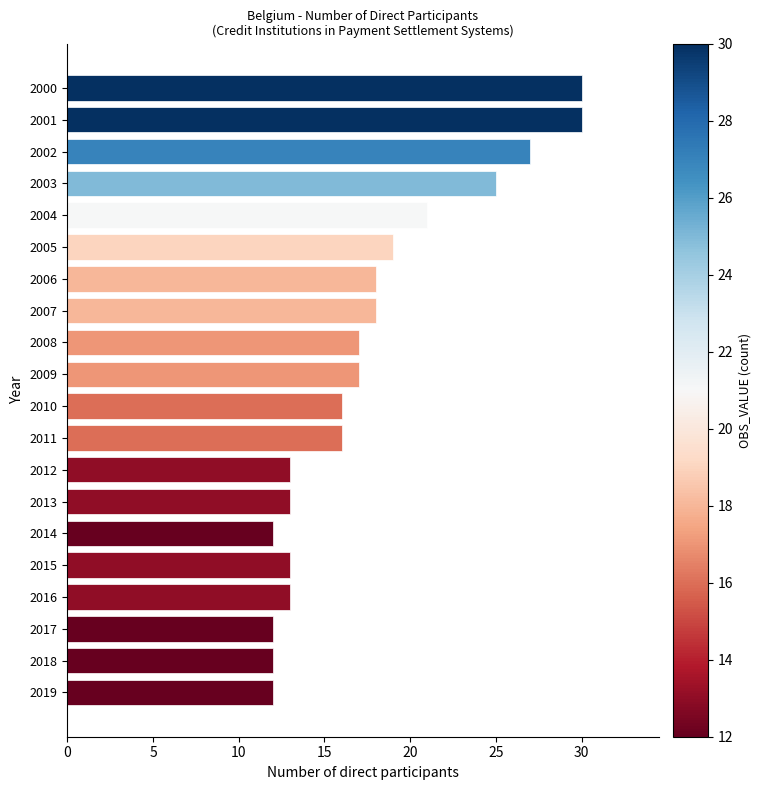

What is the smallest value displayed?

12